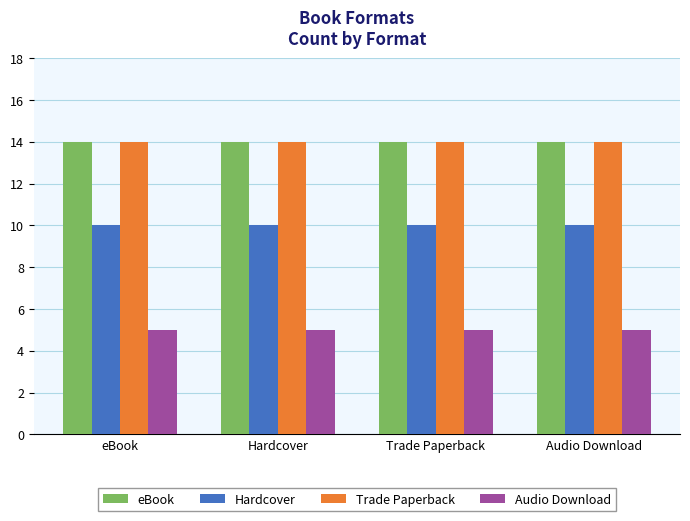

Reading left to right, what are all the values shown in this chart?

eBook: eBook=14	Hardcover=14	Trade Paperback=14	Audio Download=14
Hardcover: eBook=10	Hardcover=10	Trade Paperback=10	Audio Download=10
Trade Paperback: eBook=14	Hardcover=14	Trade Paperback=14	Audio Download=14
Audio Download: eBook=5	Hardcover=5	Trade Paperback=5	Audio Download=5